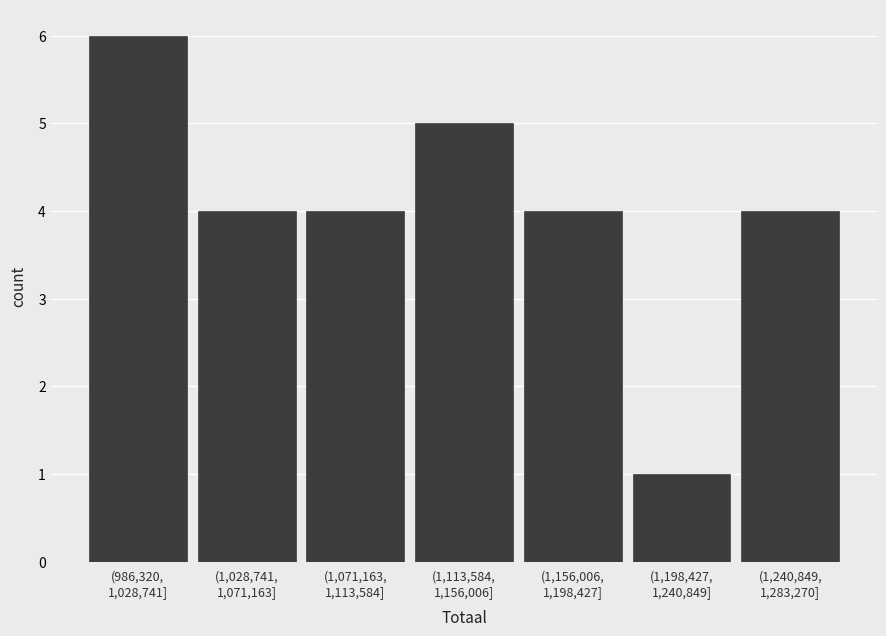

Reading left to right, list all the values displayed in this chart.

6	4	4	5	4	1	4